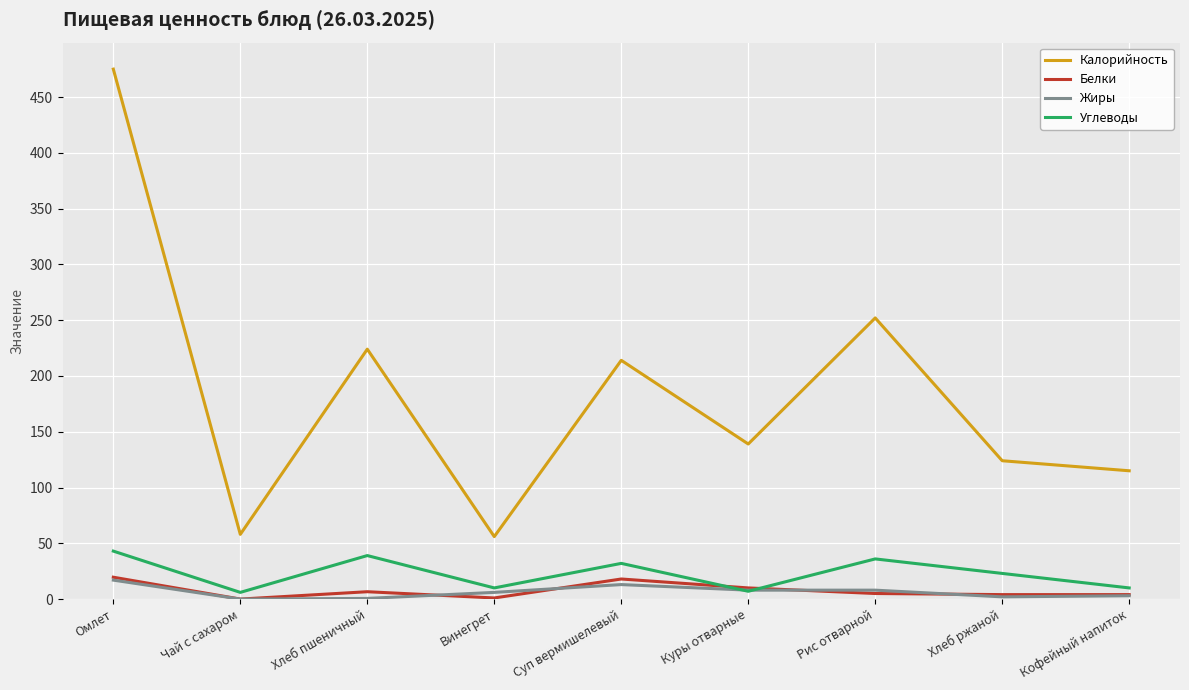

What are all the series names shown in the legend?

Калорийность, Белки, Жиры, Углеводы